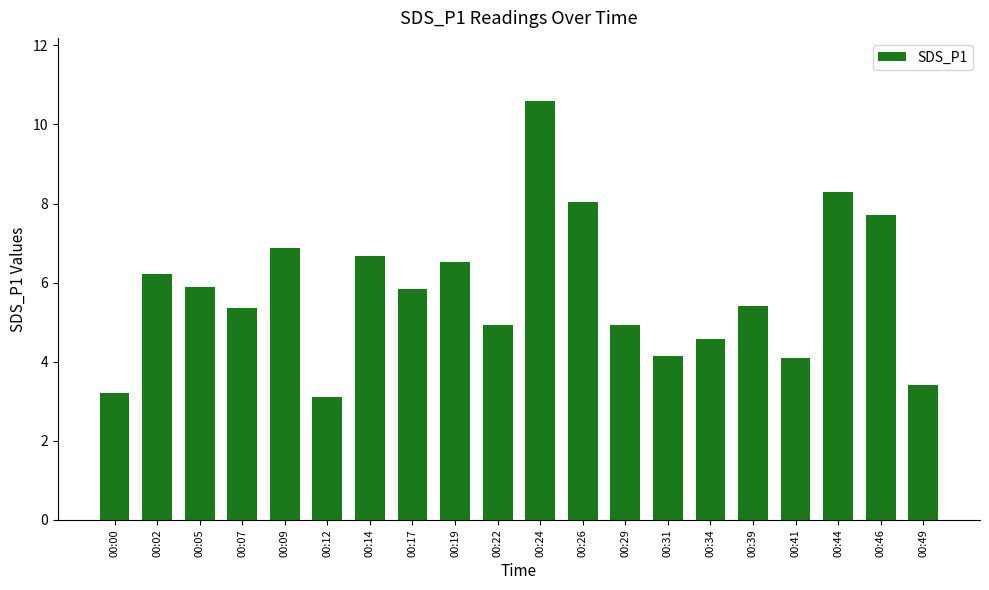

What is the minimum value shown in the chart?

3.1